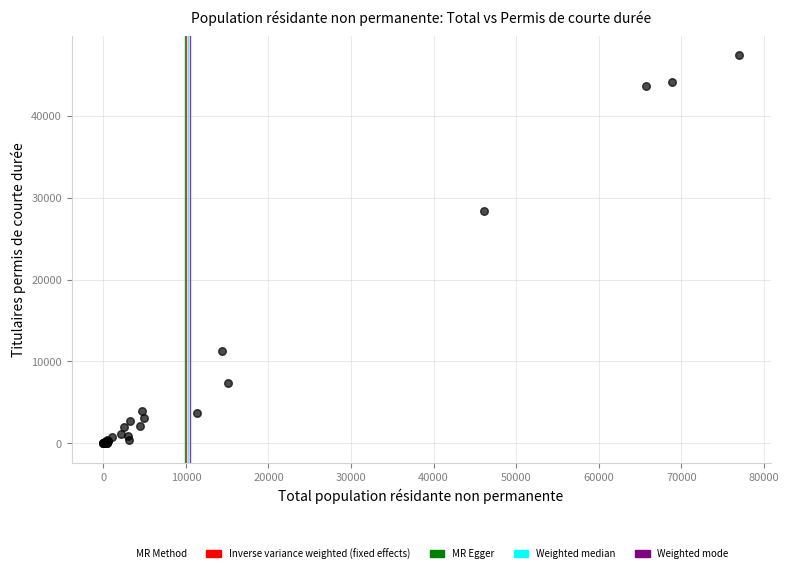

What Y value in the scatter plot is closest to 23703?

28406